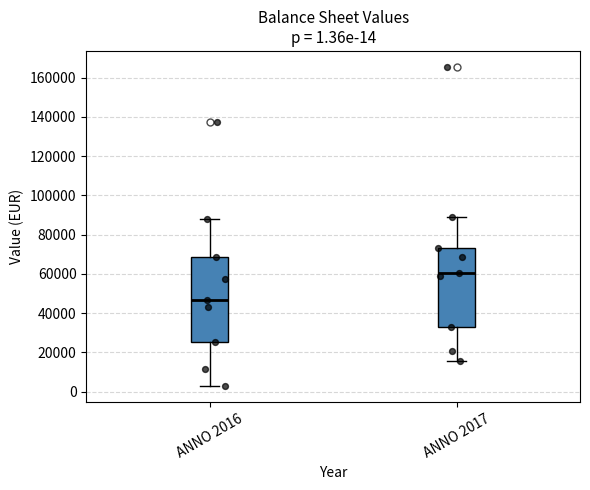

Which box has the highest median line?

ANNO 2017